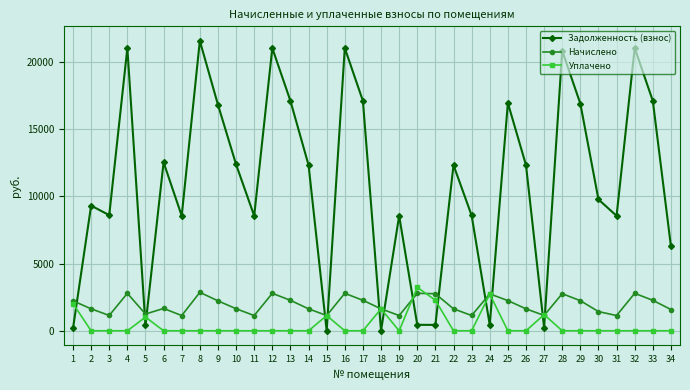

What is the total value across all series at 3?

9742.5